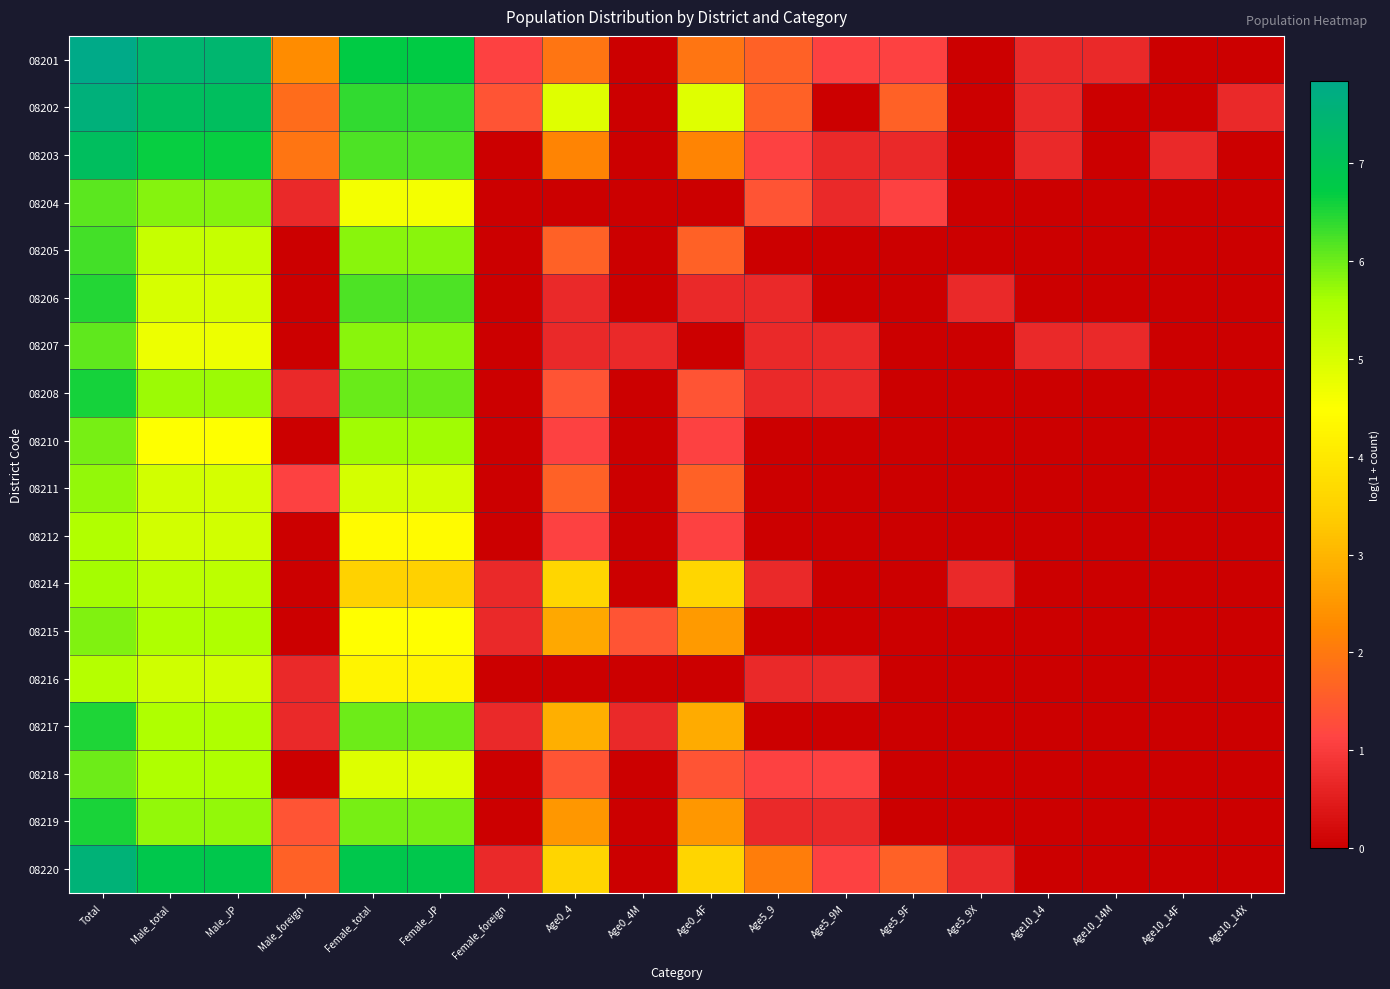

At Age10_14M, list the series in order from smallest to largest.

08202, 08203, 08204, 08205, 08206, 08208, 08210, 08211, 08212, 08214, 08215, 08216, 08217, 08218, 08219, 08220, 08201, 08207